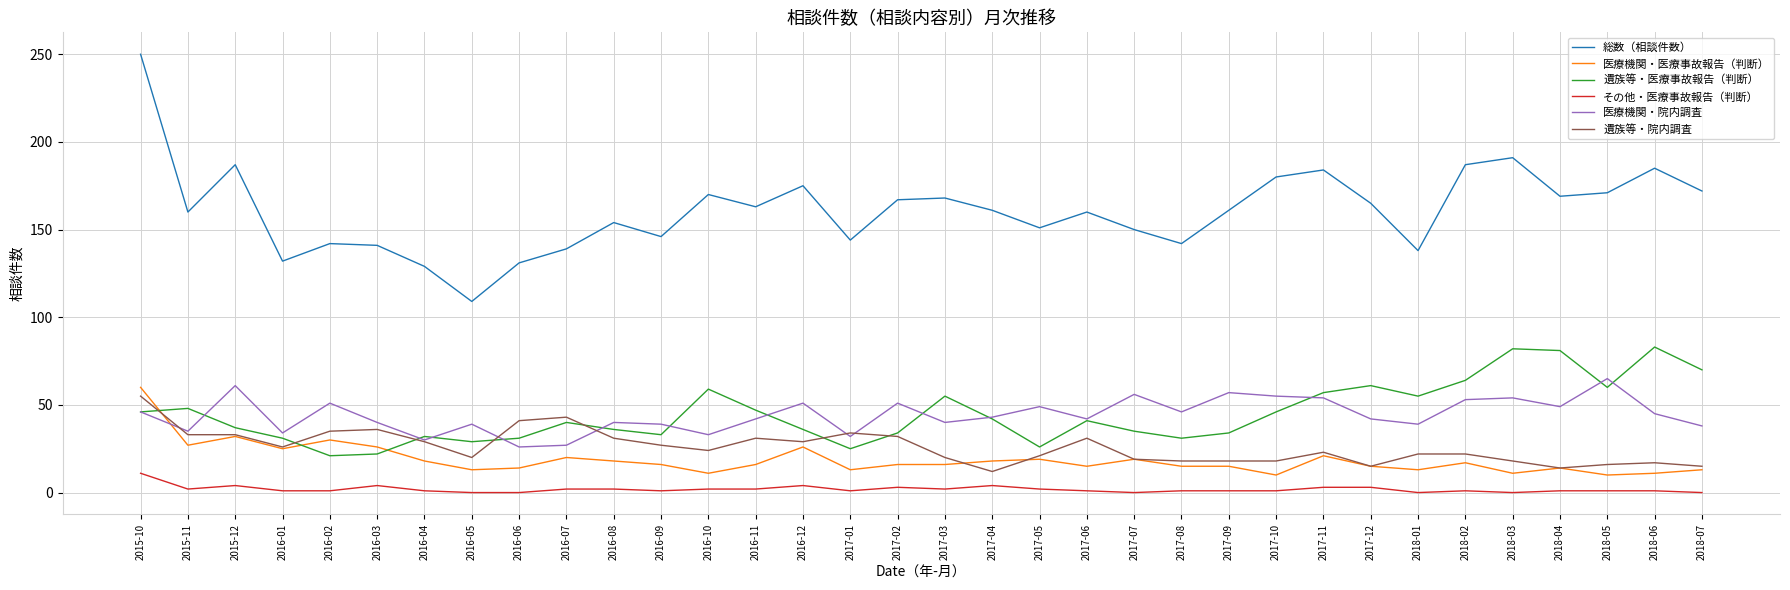

What is the average value of the 総数（相談件数） series?

161